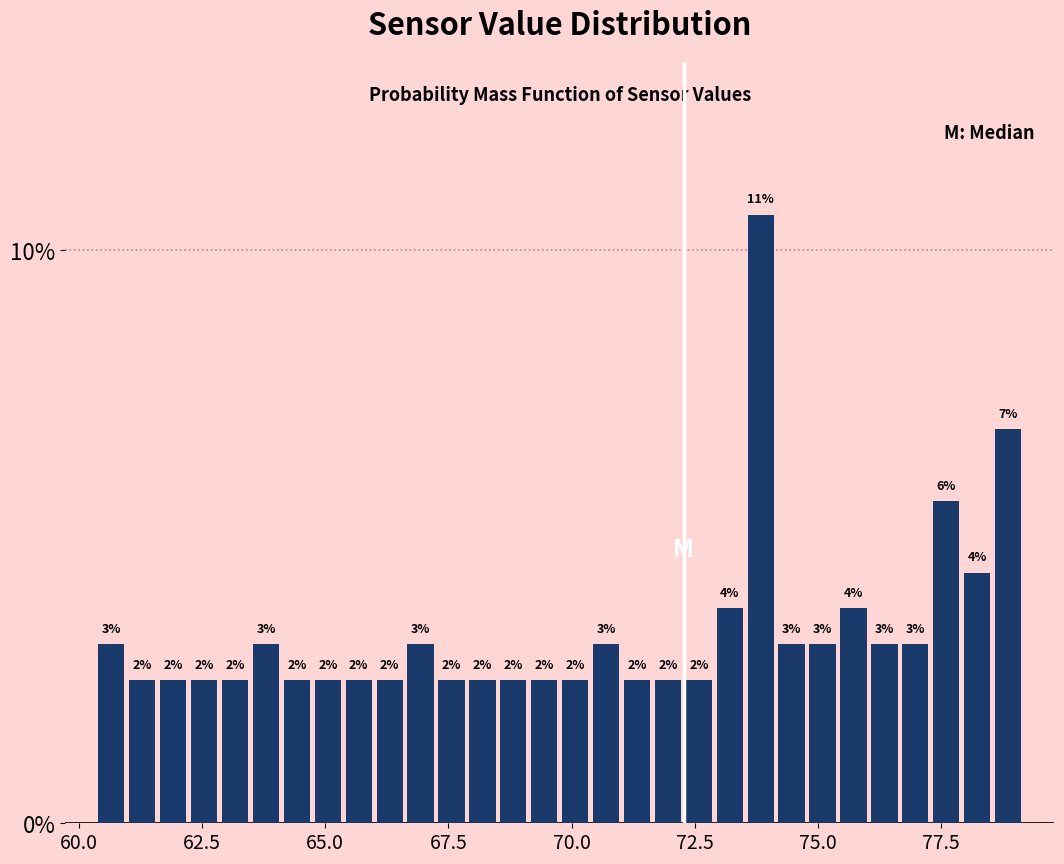

Around what value on the x-axis is the tallest bar? Give the approximate position of its centre, as read against the axis.

74.0